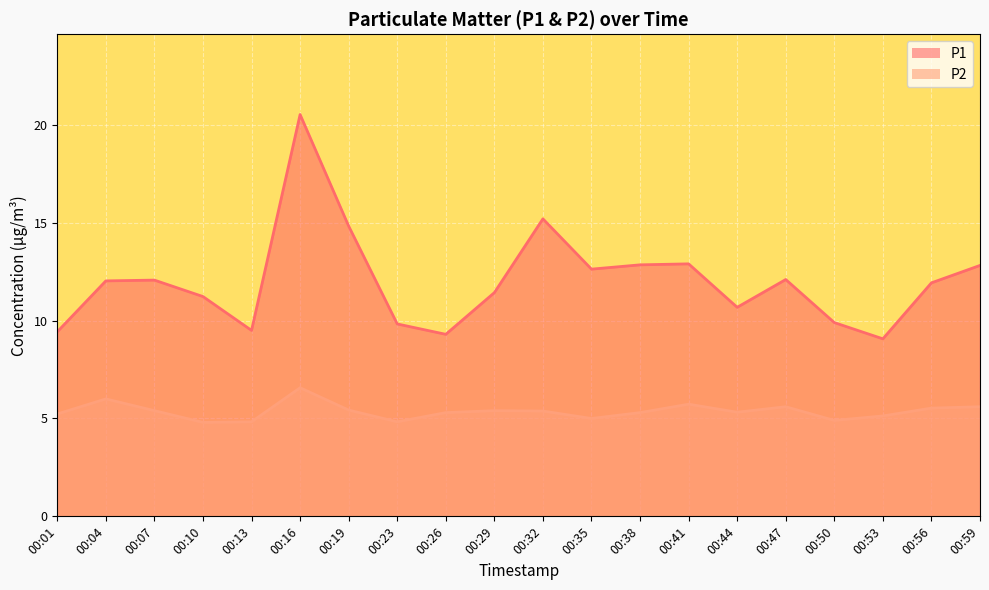

True or false: P2 has a value of 4.8 at 00:13.

True